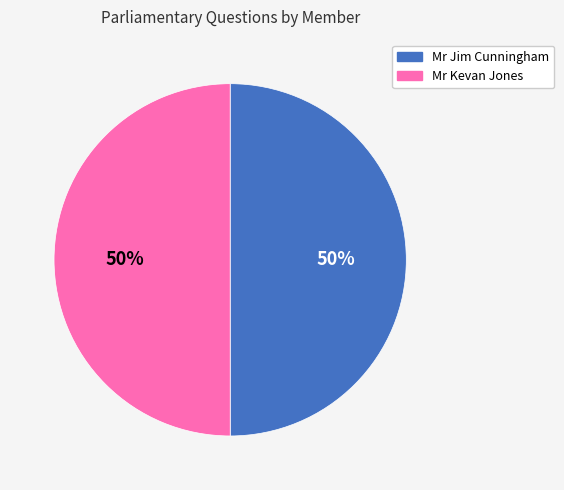

How many segments does this pie chart have?

2